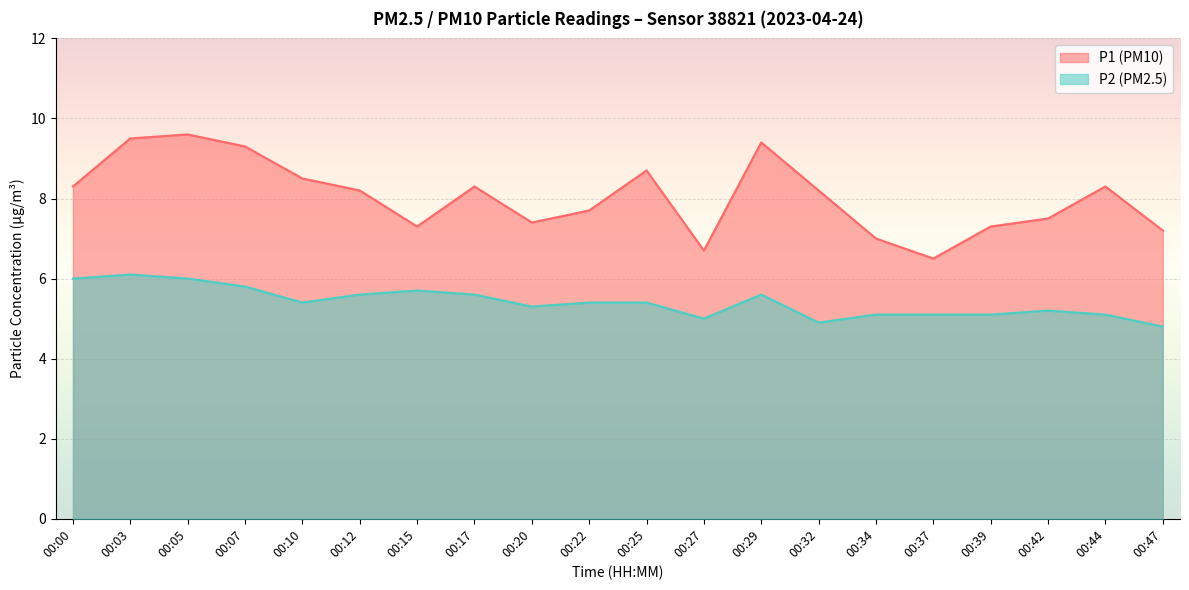

Rank the series by their maximum value, from highest to lowest.

P1 (PM10), P2 (PM2.5)